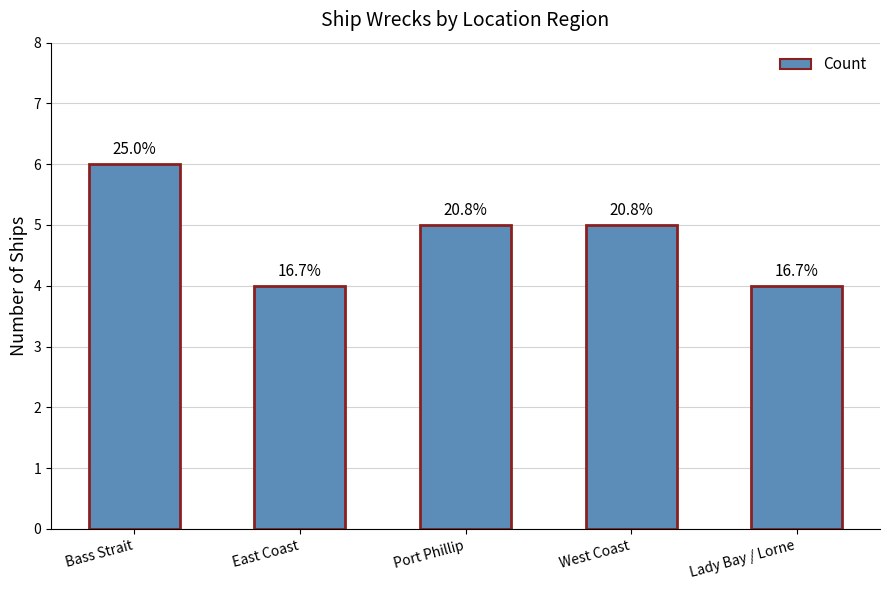

What is the smallest value displayed?

4